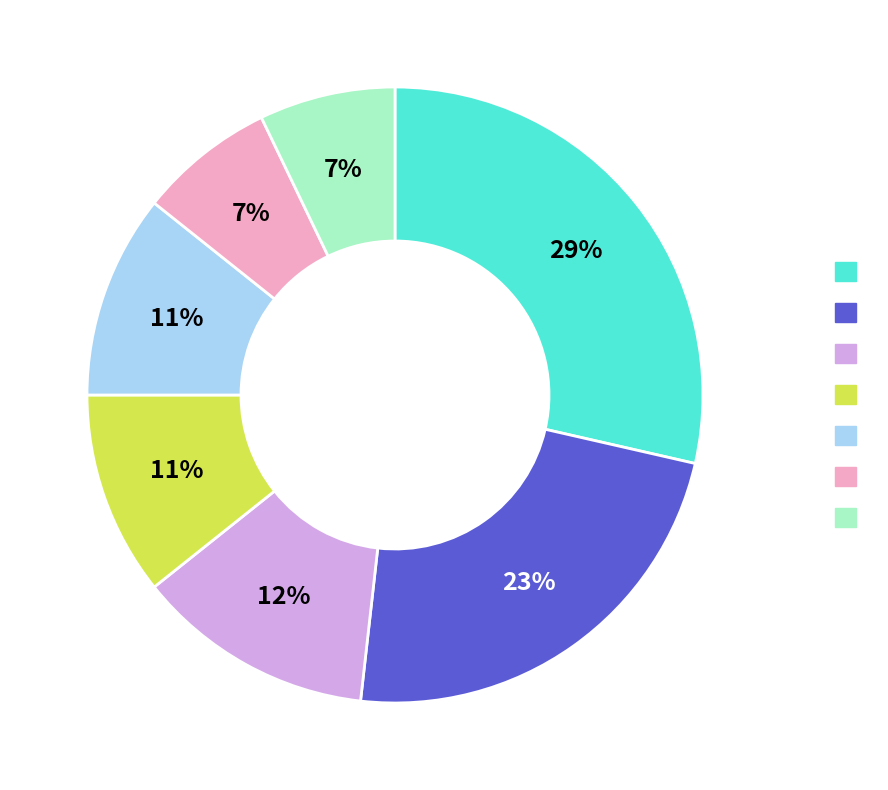

Is there a majority slice in this chart?

No